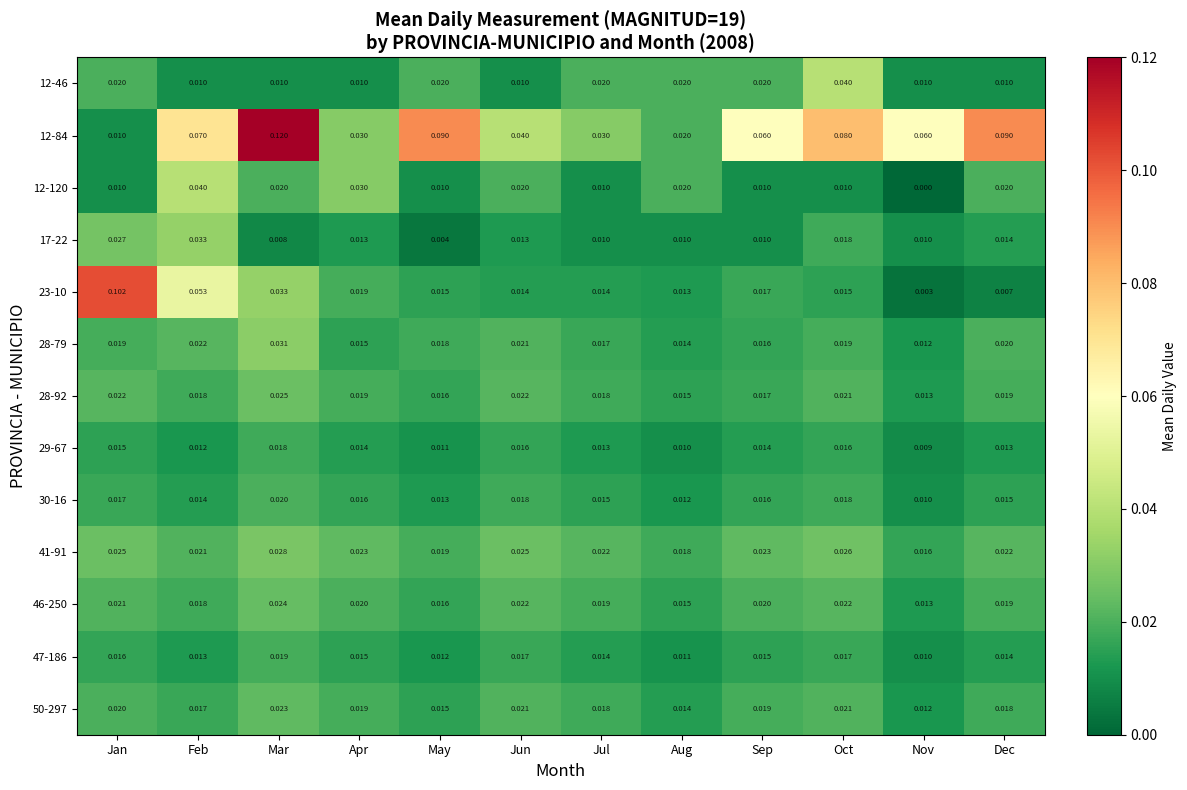

At which category is the sum across all series the highest?

Mar